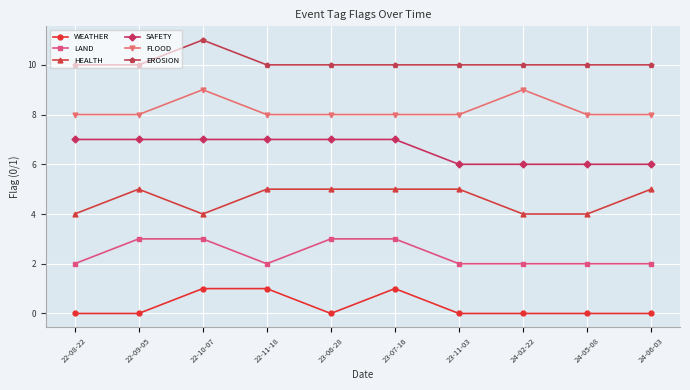

True or false: WEATHER and SAFETY cross at least once.

False